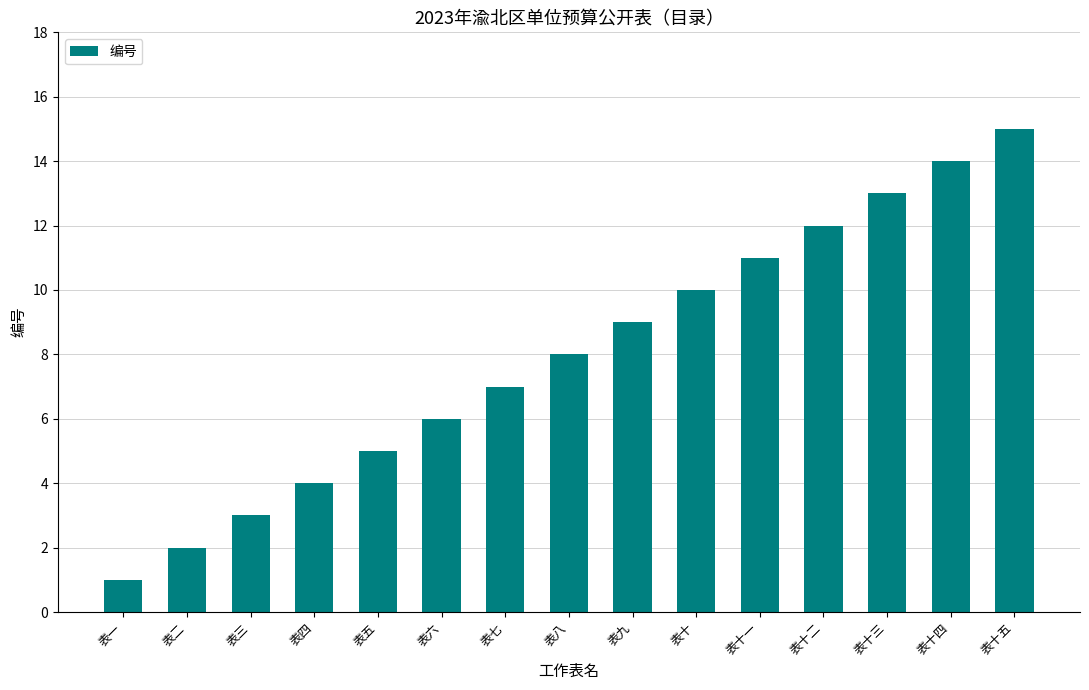

What position from the left is 表十?

10